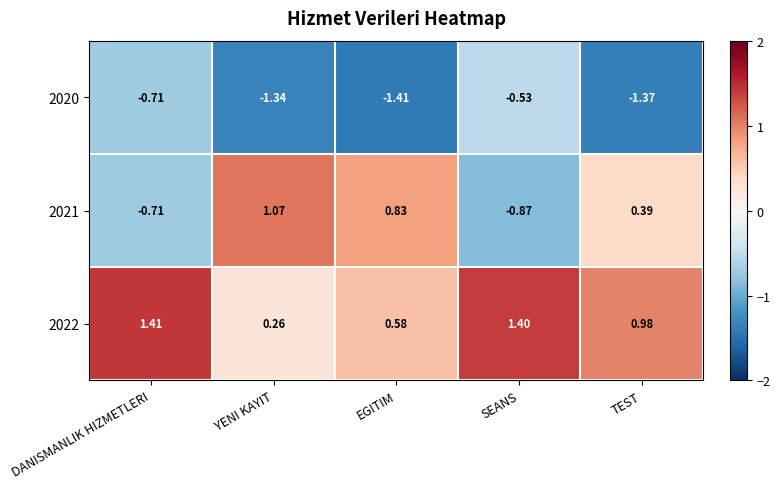

At which label does 2020 first exceed -1?

DANISMANLIK HIZMETLERI